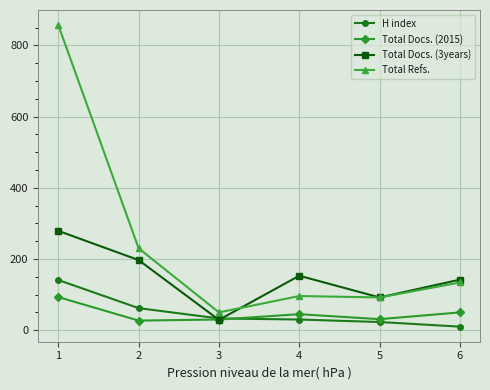

Rank the series by their maximum value, from highest to lowest.

Total Refs., Total Docs. (3years), H index, Total Docs. (2015)